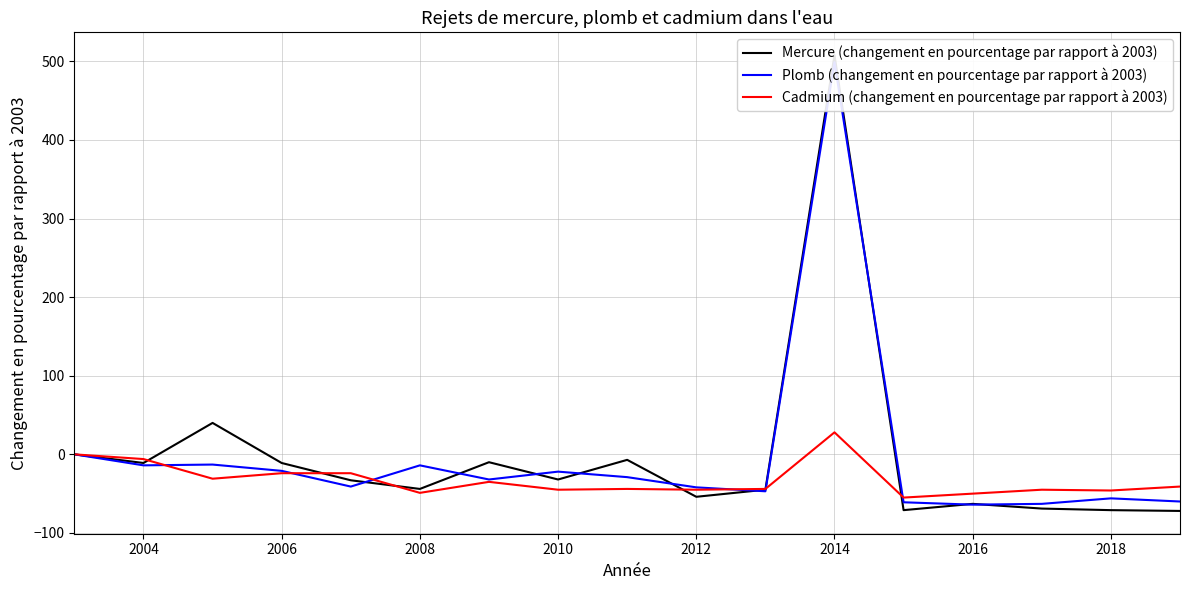

What is the highest value of the Cadmium (changement en pourcentage par rapport à 2003) series?

28